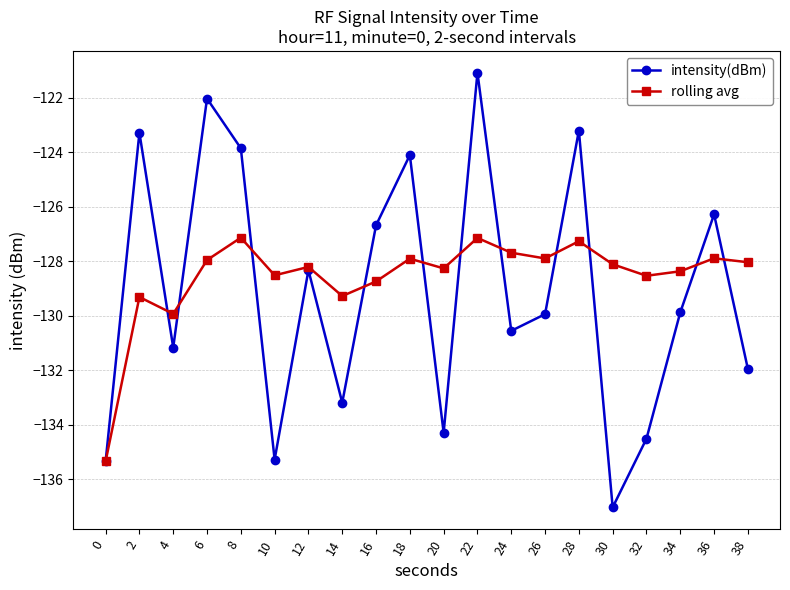

After their last crossing, which series has the higher values: rolling avg or intensity(dBm)?

rolling avg